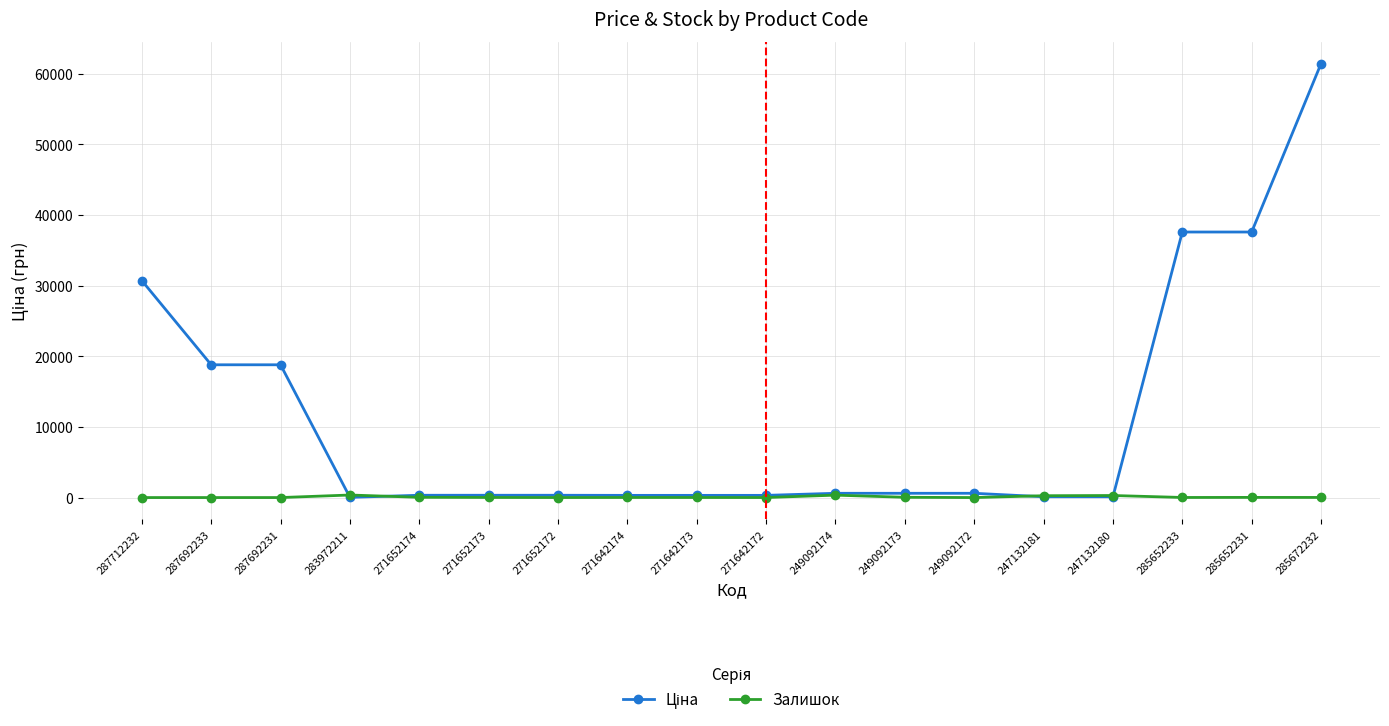

At which category is the sum across all series the highest?

285672232